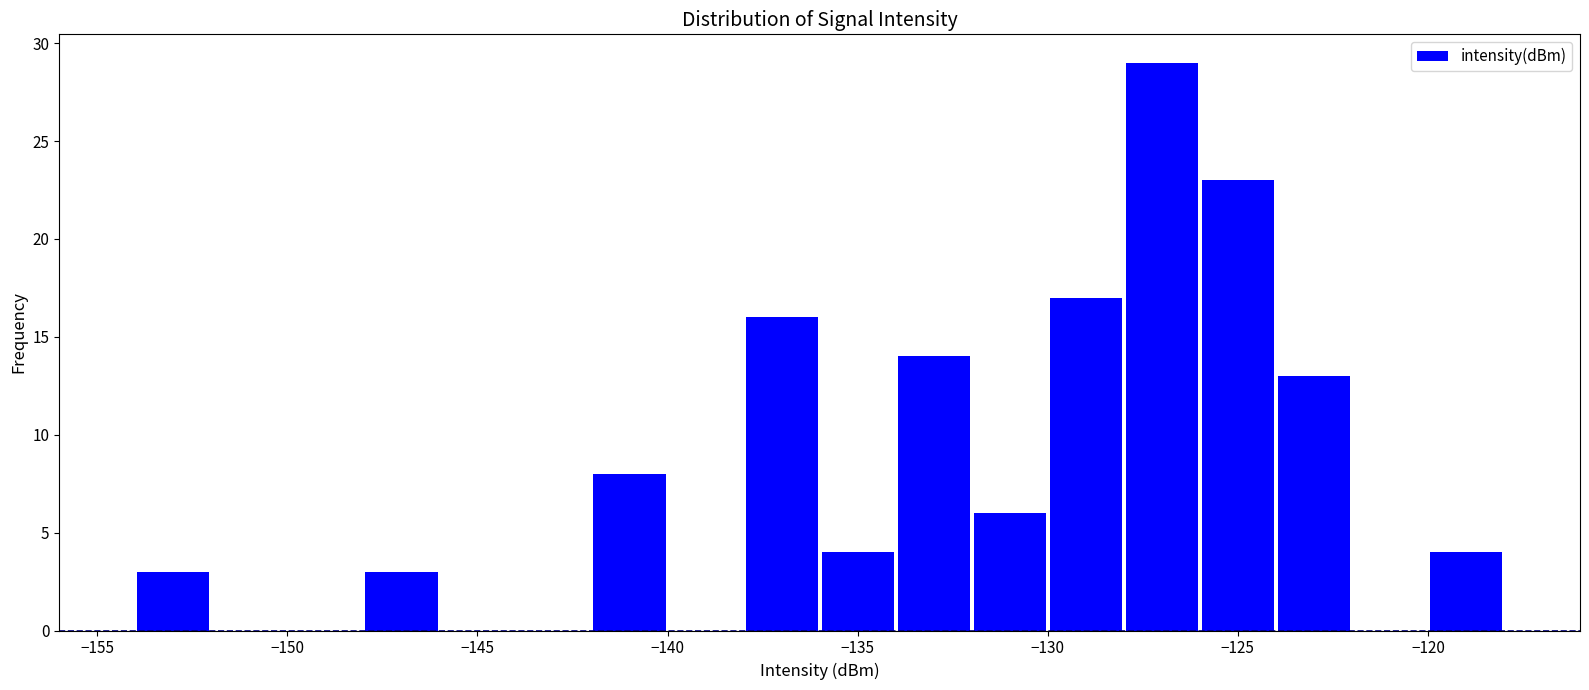

Reading left to right, list every bar in this chart as the range it spans on the x-axis followed by its height. The values are not printed on the chart, so give them approximately, as read against the axis.

-154 to -152: 3
-152 to -150: 0
-150 to -148: 0
-148 to -146: 3
-146 to -144: 0
-144 to -142: 0
-142 to -140: 8
-140 to -138: 0
-138 to -136: 16
-136 to -134: 4
-134 to -132: 14
-132 to -130: 6
-130 to -128: 17
-128 to -126: 29
-126 to -124: 23
-124 to -122: 13
-122 to -120: 0
-120 to -118: 4